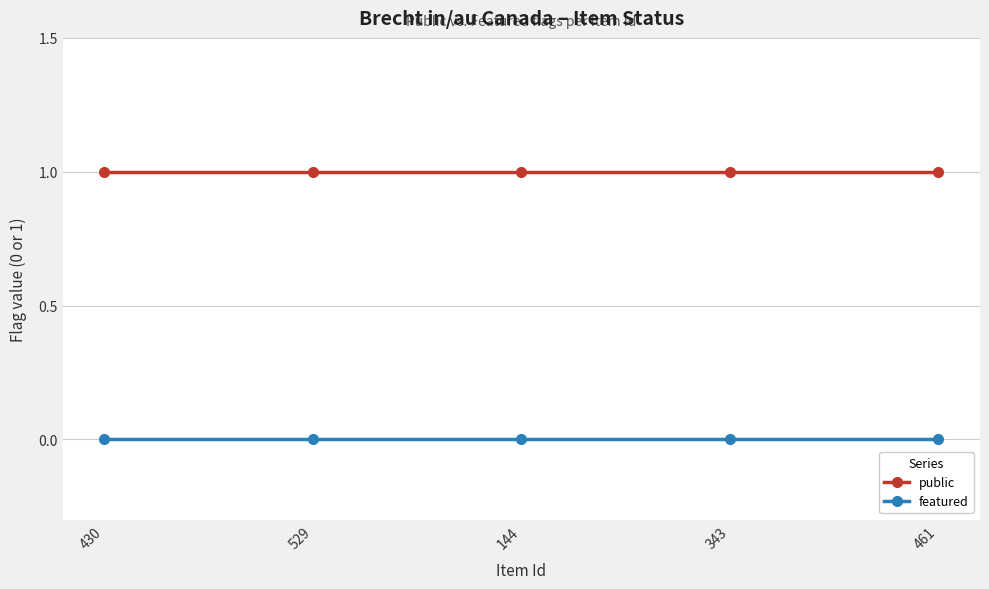

What is the difference between the highest and lowest values at 461?

1